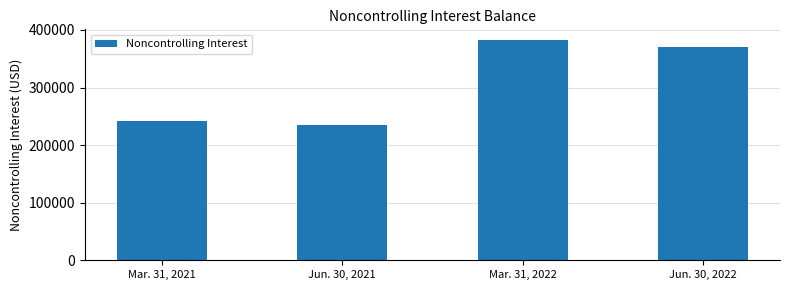

Read the value at Jun. 30, 2021, to the nearest 100.

234200